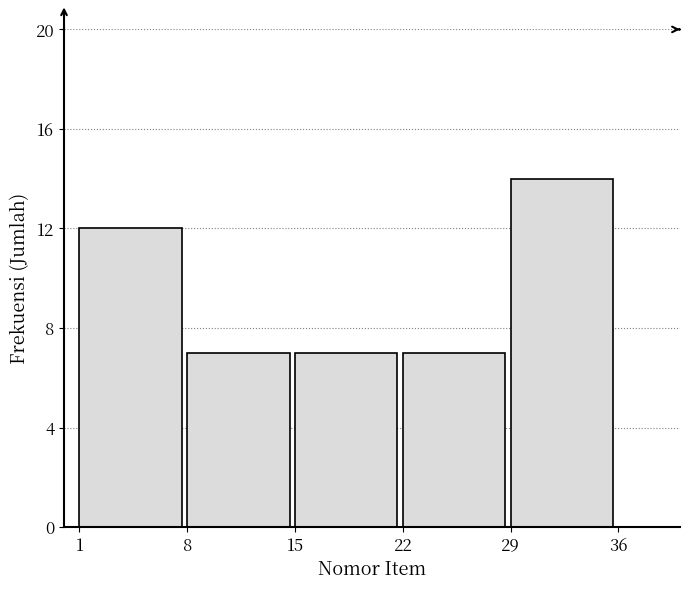

Reading right to left, transcribe all the data shown in this chart.

14	7	7	7	12